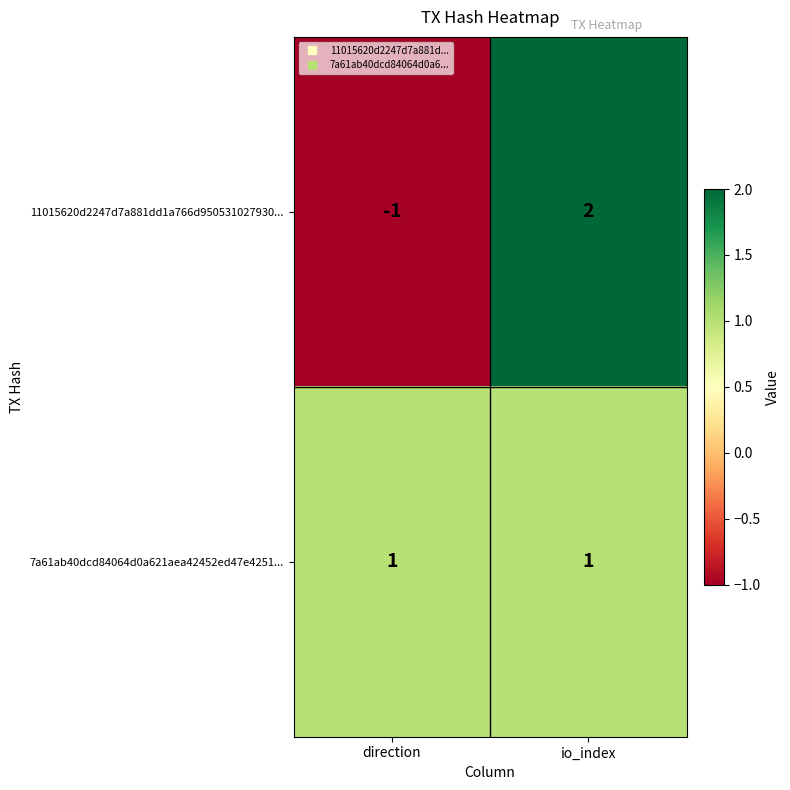

Which category has the highest value across all series?

io_index